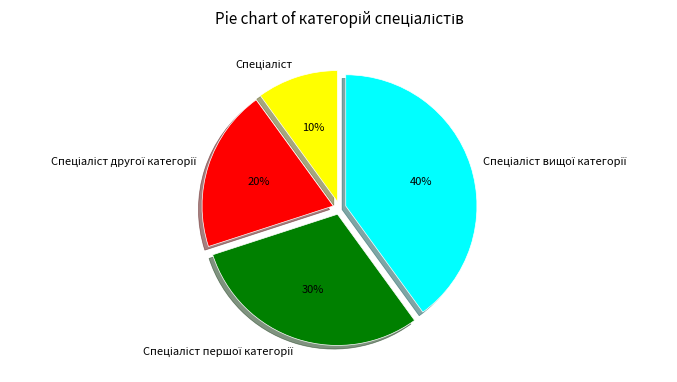

Does any single category account for the majority?

No